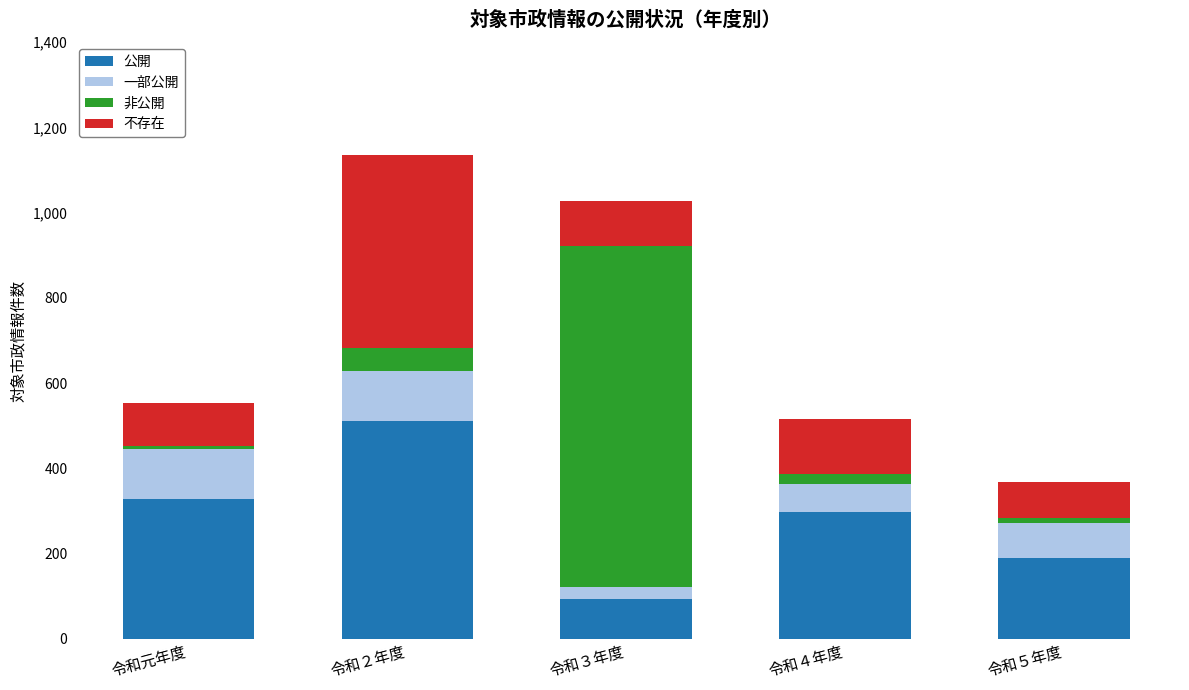

Does the chart contain any negative values?

No